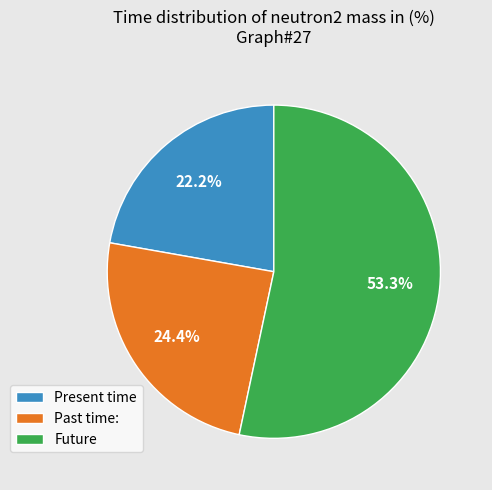

What is the ratio of the value at Future to the value at Past time:?

2.2